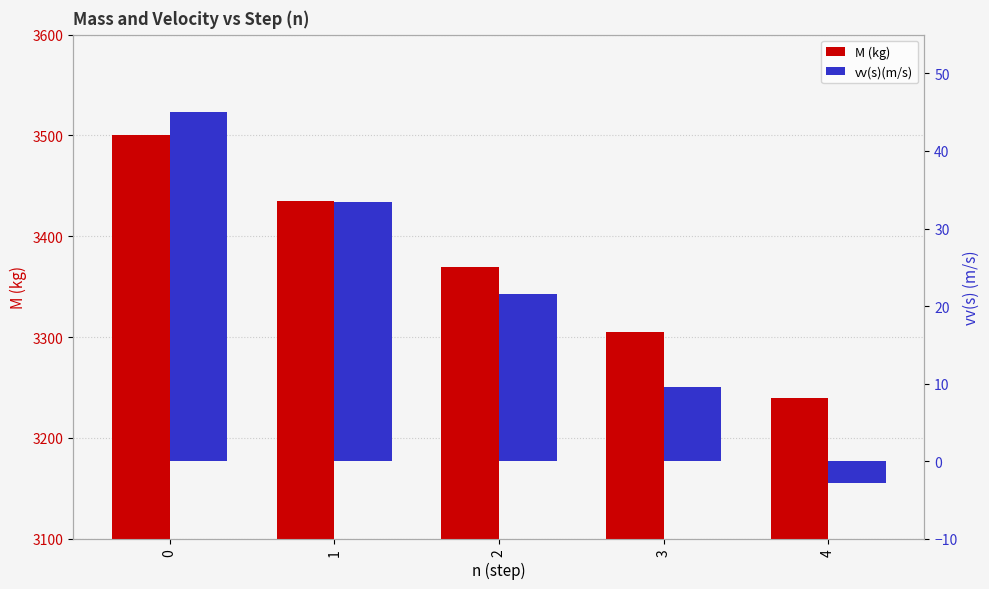

How many M (kg) values are between 3305 and 3435?

3